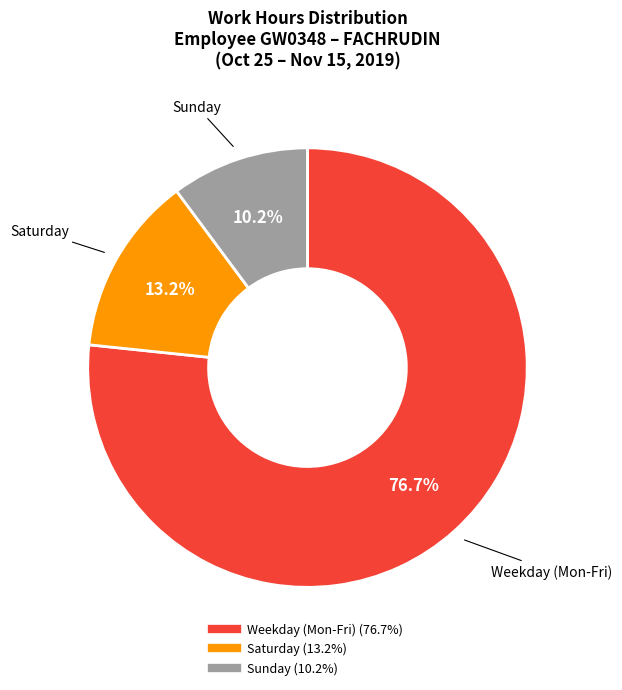

Is there any slice that represents more than half of the pie?

Yes